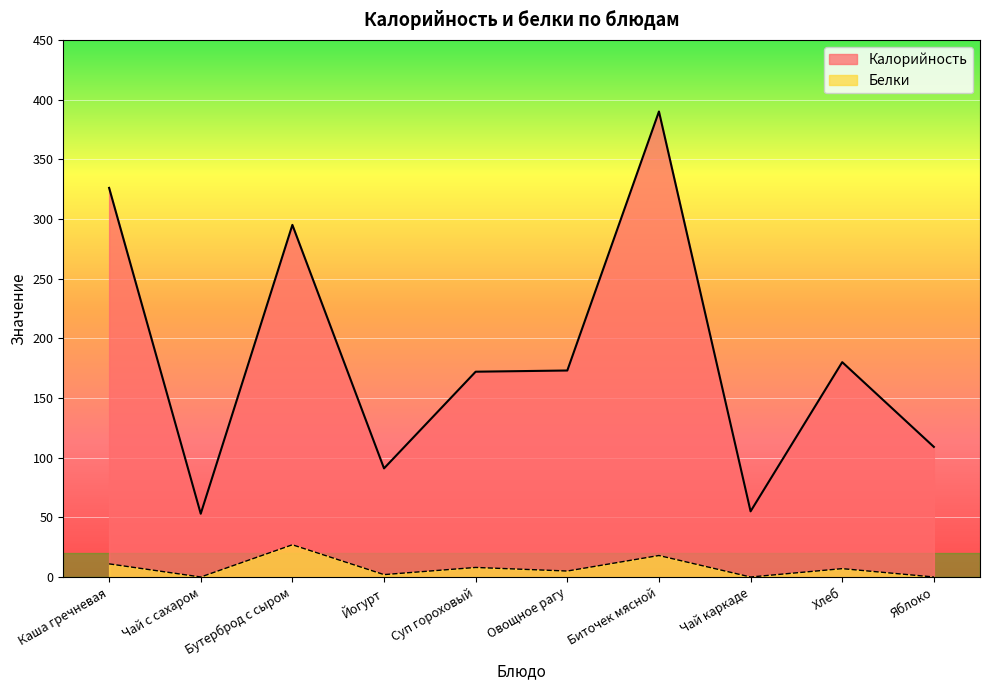

What is the label of the 2nd point from the right?

Хлеб